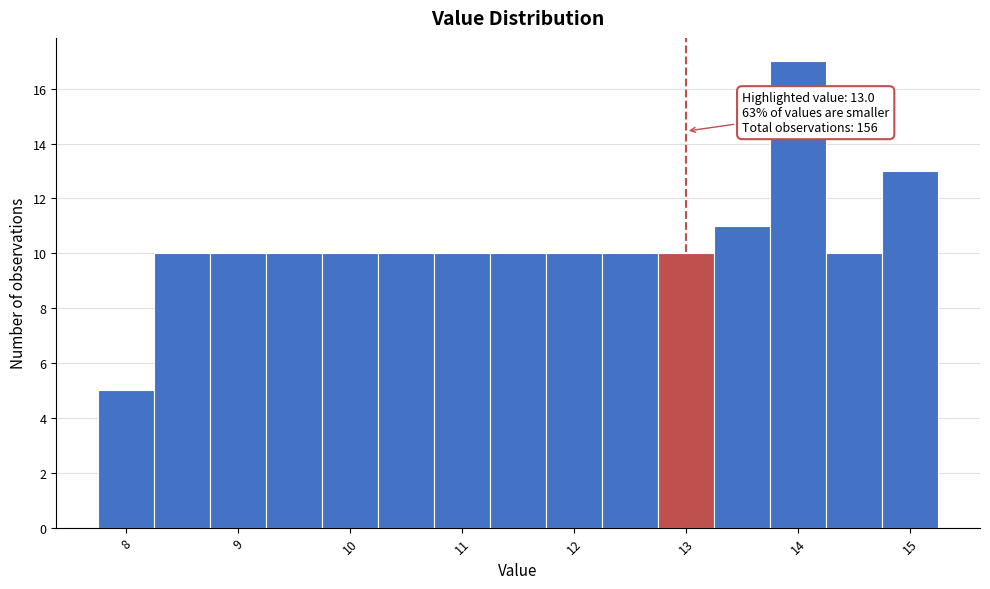

Over which range of the x-axis is the bar tallest?

13.75 to 14.25